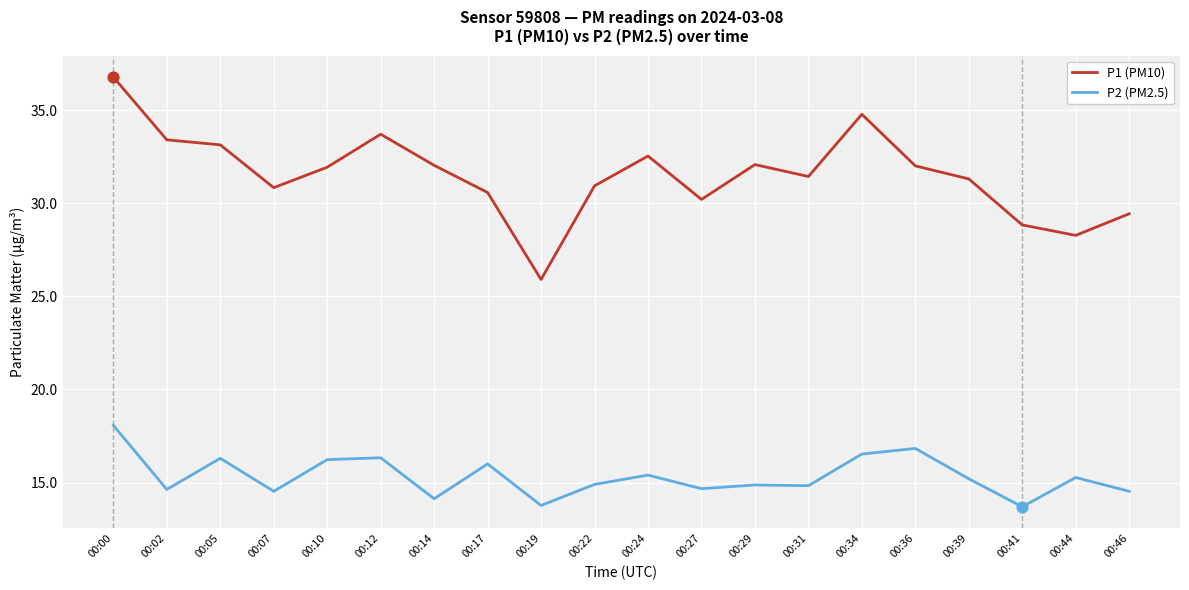

At which category is the sum across all series the highest?

00:00